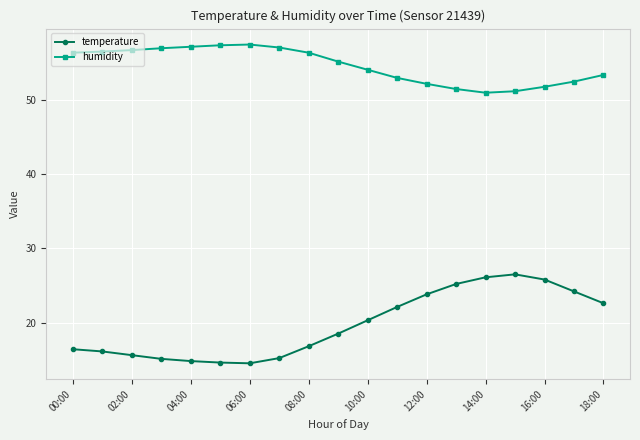

Which series has the largest range (max minus min)?

temperature